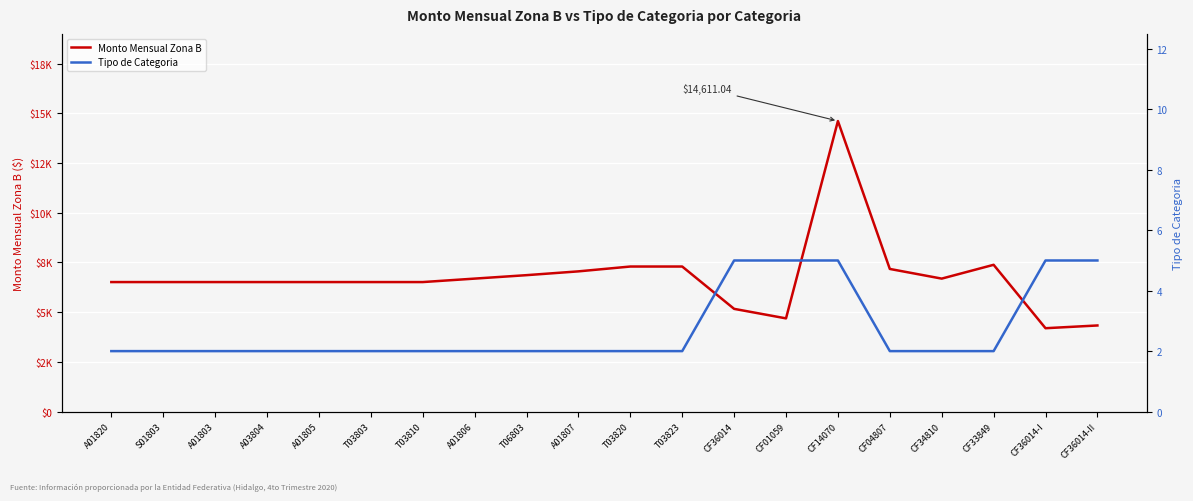

At which category does the chart reach its peak across all series?

CF14070